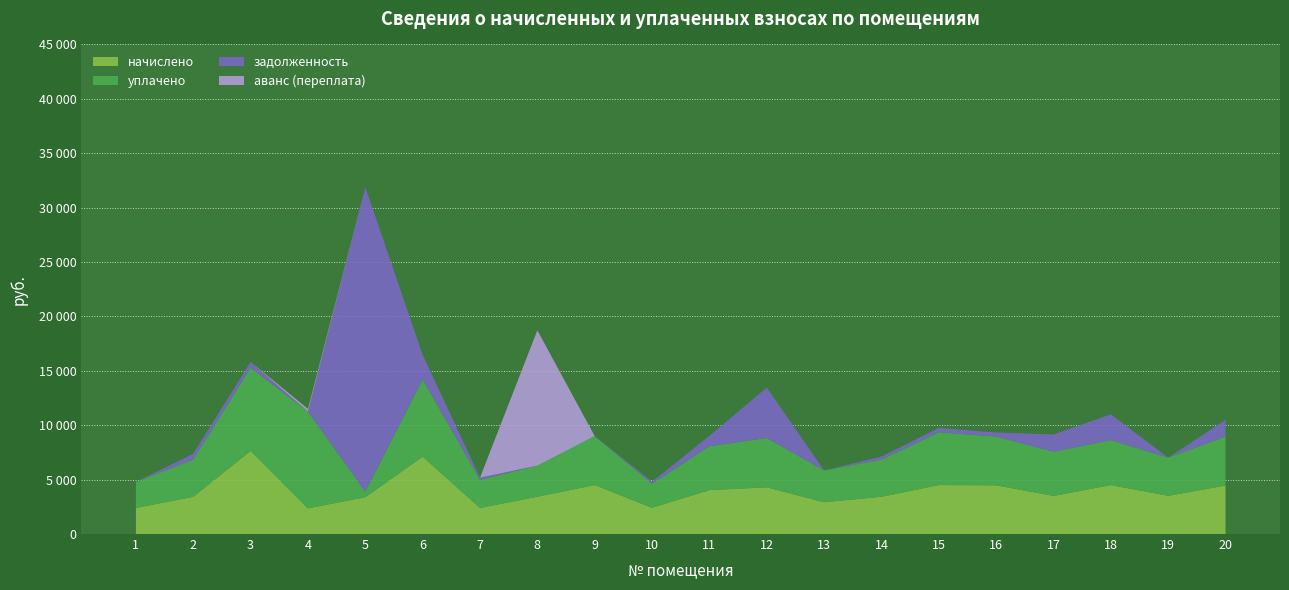

Reading right to left, extract all data points from this chart.

начислено: 4456.6	3511.7	4501.2	3504.2	4478.9	4501.2	3422.4	2923.9	4292.9	4039.9	2410.6	4501.2	3429.8	2395.7	7112.6	3385.2	2358.5	7640.9	3422.4	2395.7
уплачено: 4500.0	3511.7	4126.1	4061.9	4478.9	4848.6	3409.5	2923.9	4535.3	4024.7	2209.7	4501.2	2858.2	2586.3	7096.8	509.0	8900.8	7640.9	3422.4	2386.7
задолженность: 1533.9	0.0	2375.9	1586.2	373.2	403.6	285.2	0.0	4637.0	953.5	200.9	0.0	0.0	199.6	2261.1	27981.3	0.0	538.1	535.9	0.0
аванс (переплата): 0.0	0.0	0.0	0.0	0.0	0.0	0.0	0.0	0.0	0.0	0.0	0.0	12437.0	0.0	0.0	0.0	243.7	0.0	0.0	0.0